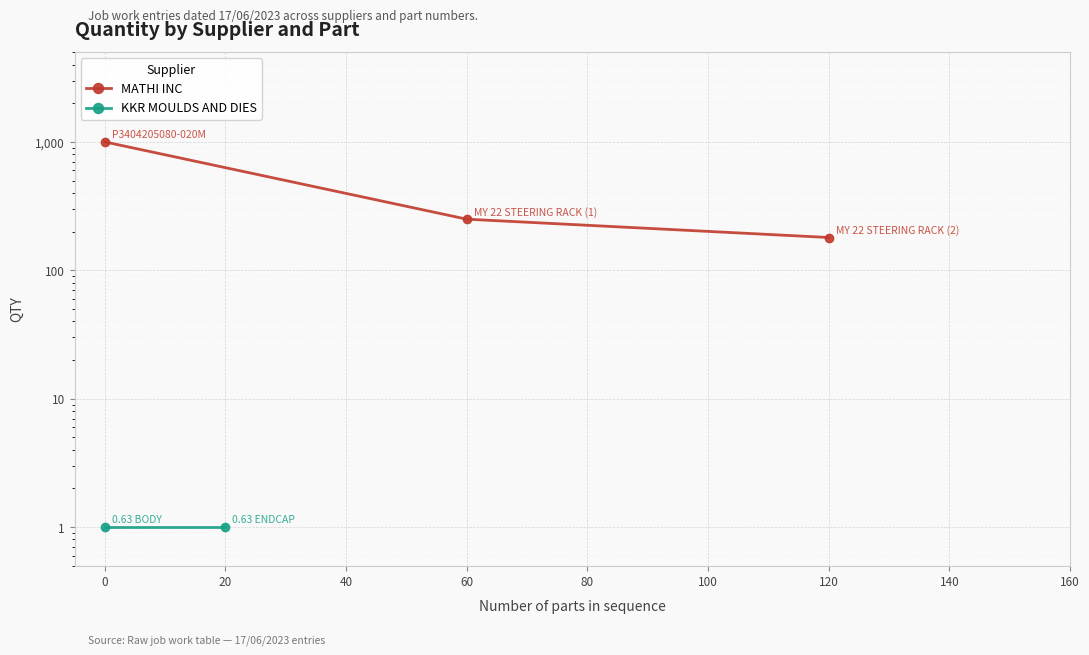

What is the difference between the maximum and minimum values?

820